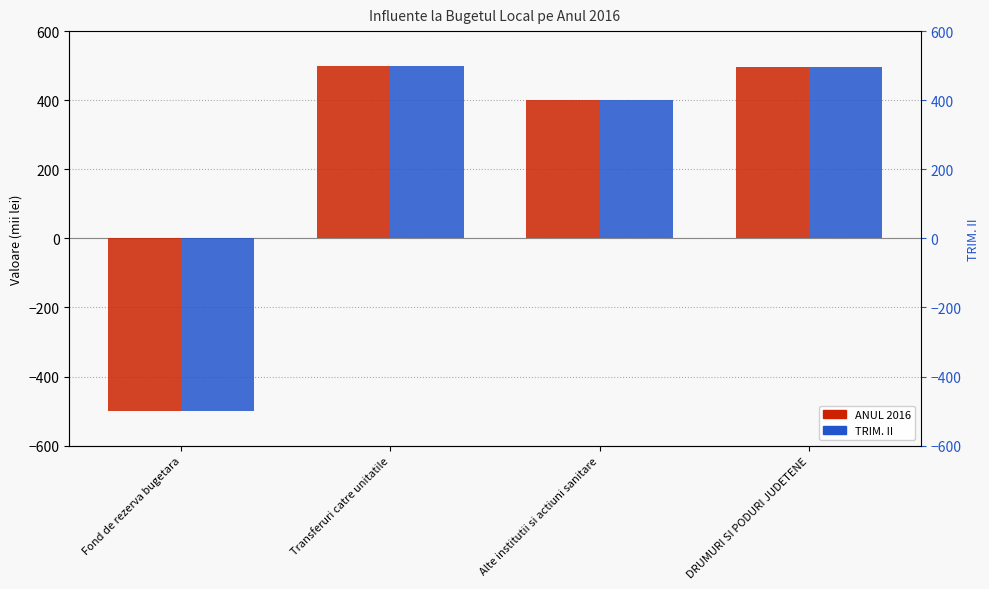

How many groups of bars are there?

4